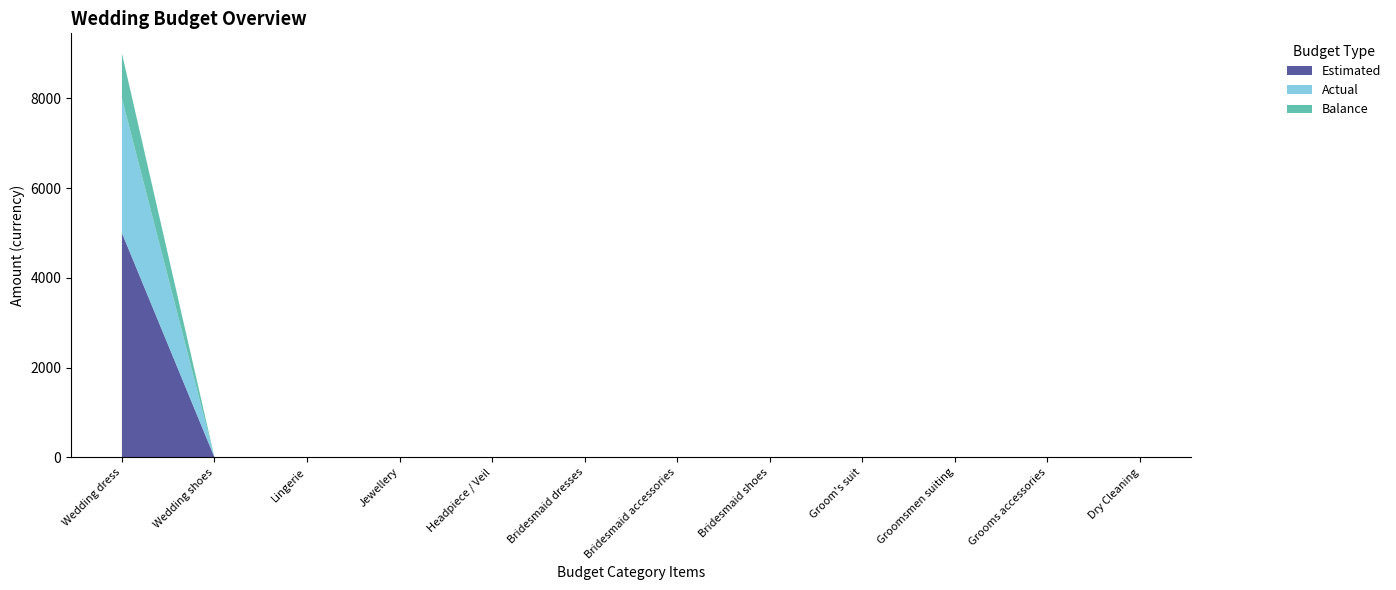

At which category is the sum across all series the highest?

Wedding dress